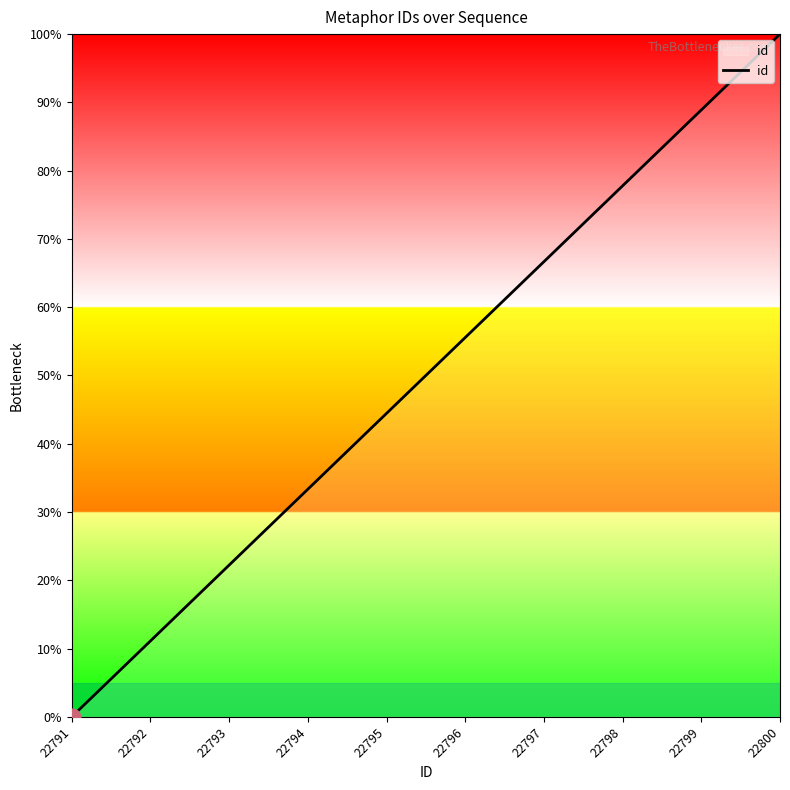

What is the greatest value displayed?

100.0